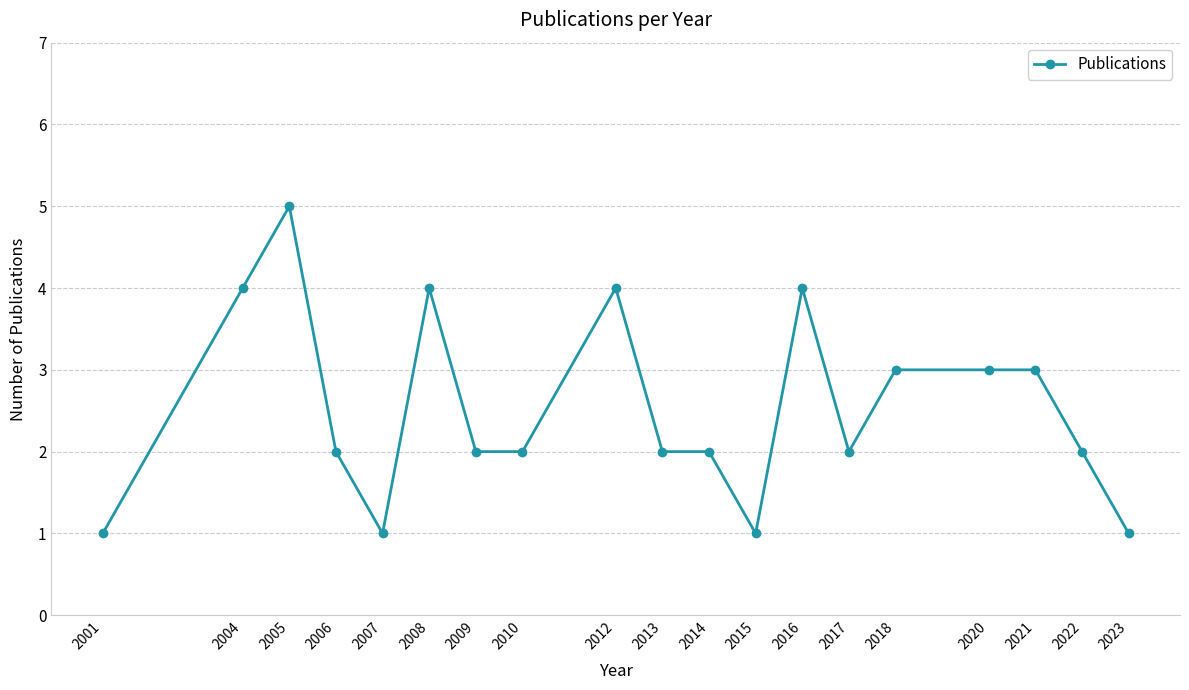

Reading left to right, list all the values displayed in this chart.

2001=1	2004=4	2005=5	2006=2	2007=1	2008=4	2009=2	2010=2	2012=4	2013=2	2014=2	2015=1	2016=4	2017=2	2018=3	2020=3	2021=3	2022=2	2023=1